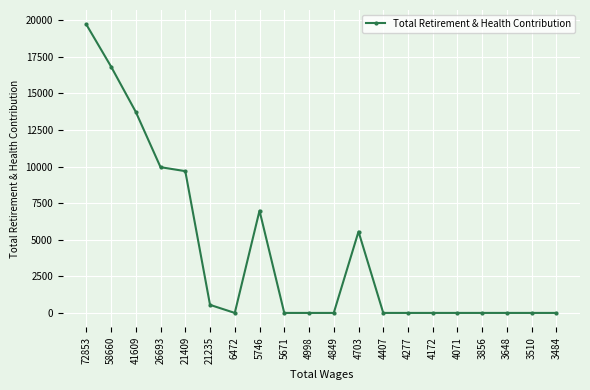

What is the difference between the values at 5671 and 72853?

19722